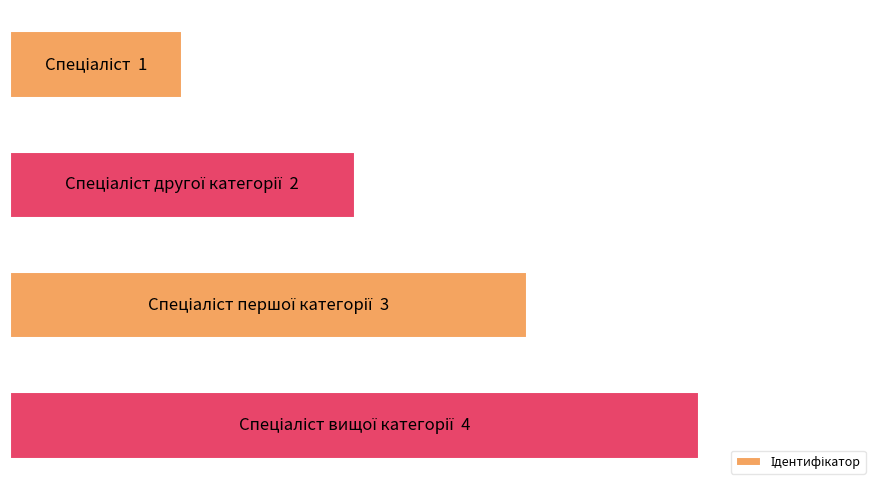

Does the chart contain stacked bars?

No